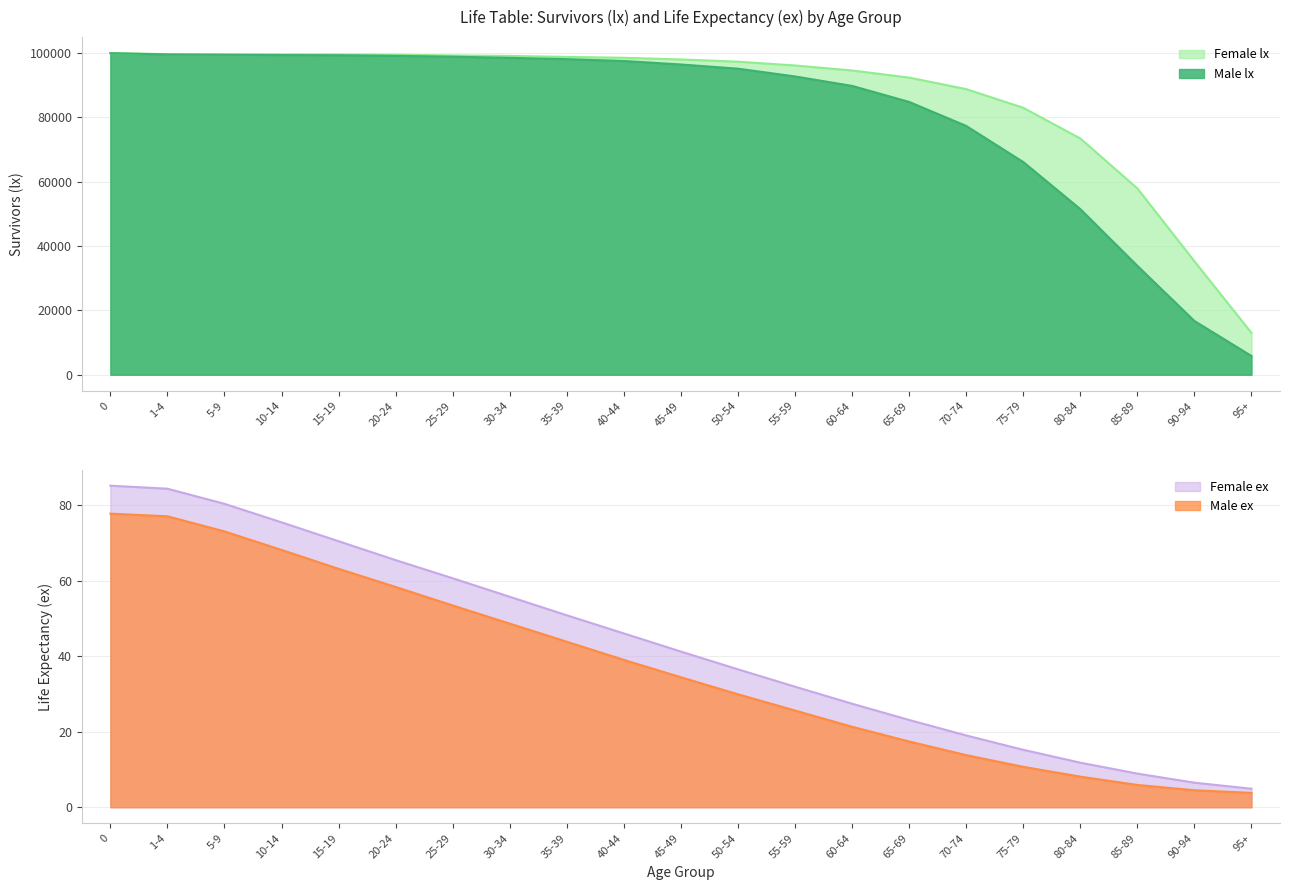

What is the difference between the maximum and second lowest values in the Female ex series?

78.6